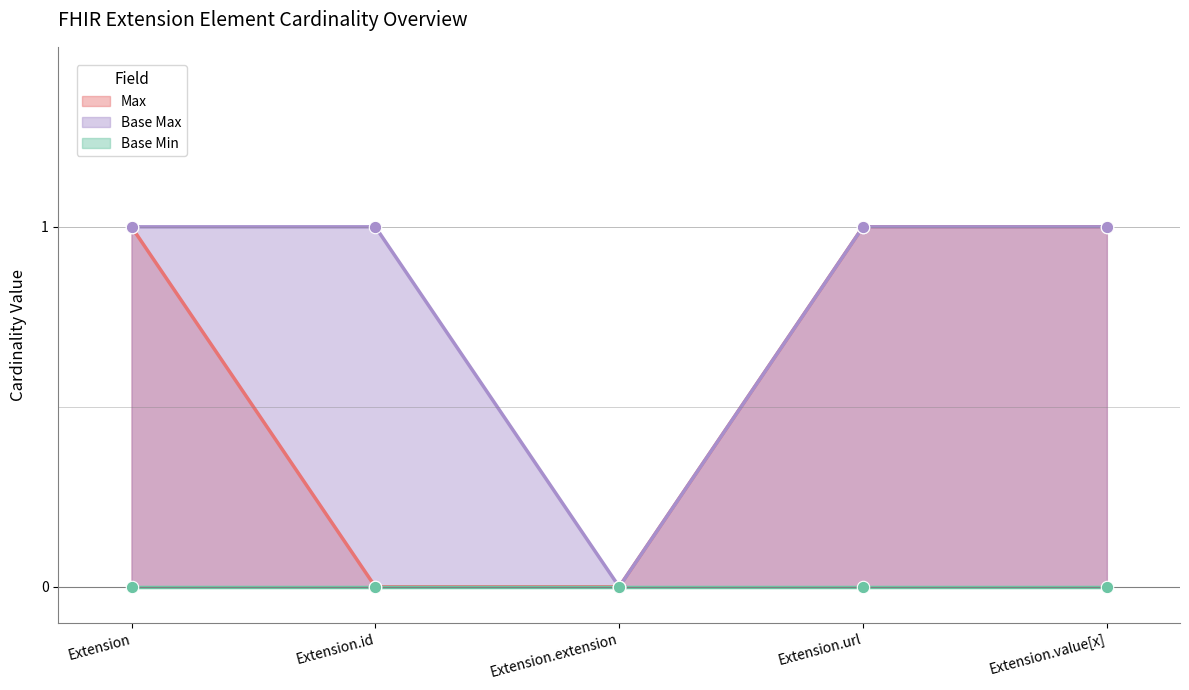

At how many categories does at least one series exceed 0?

4